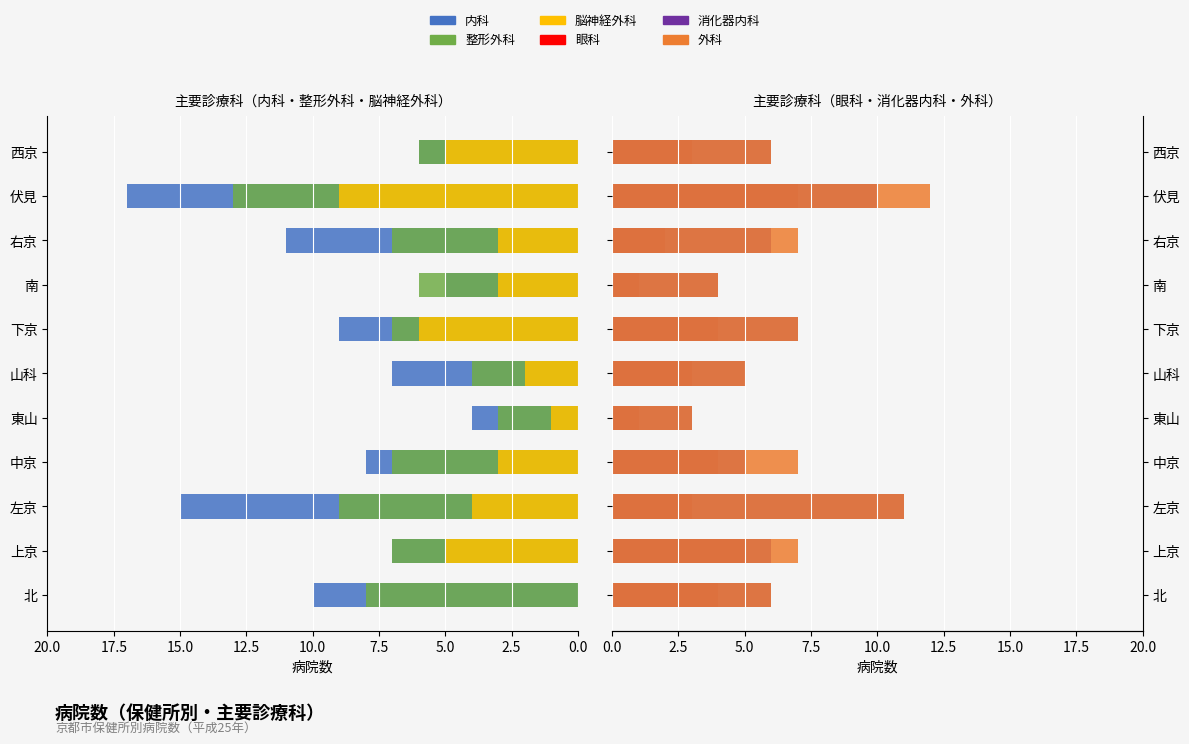

Count the number of data series in this chart.

6